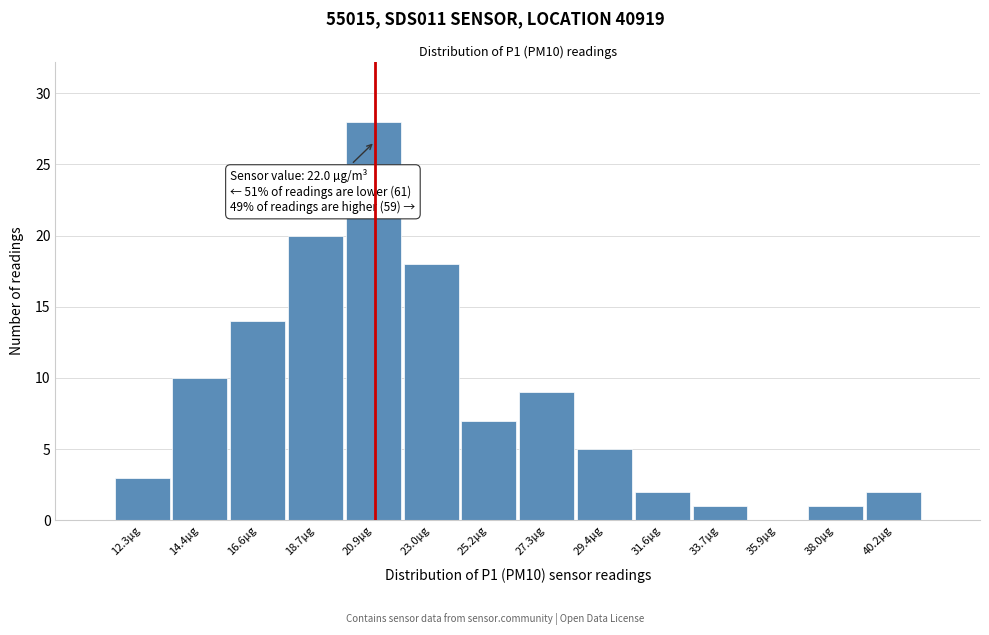

Reading left to right, transcribe all the data shown in this chart.

12.3µg=3	14.4µg=10	16.6µg=14	18.7µg=20	20.9µg=28	23.0µg=18	25.2µg=7	27.3µg=9	29.4µg=5	31.6µg=2	33.7µg=1	35.9µg=0	38.0µg=1	40.2µg=2